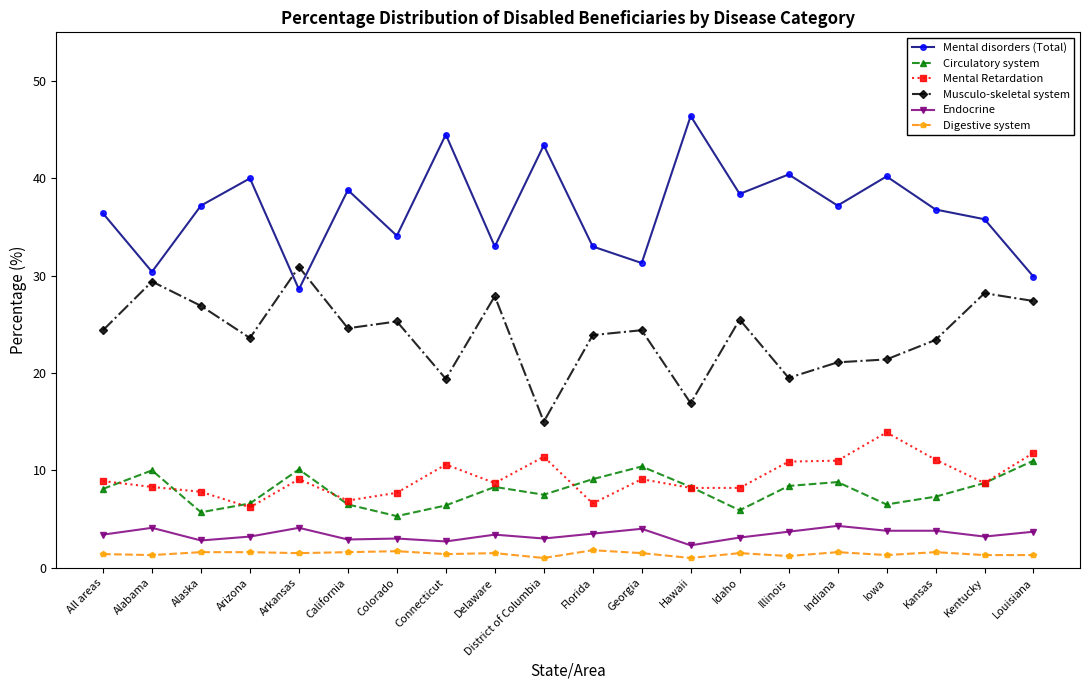

Is it true that Endocrine equals 1.3 at Arizona?

False